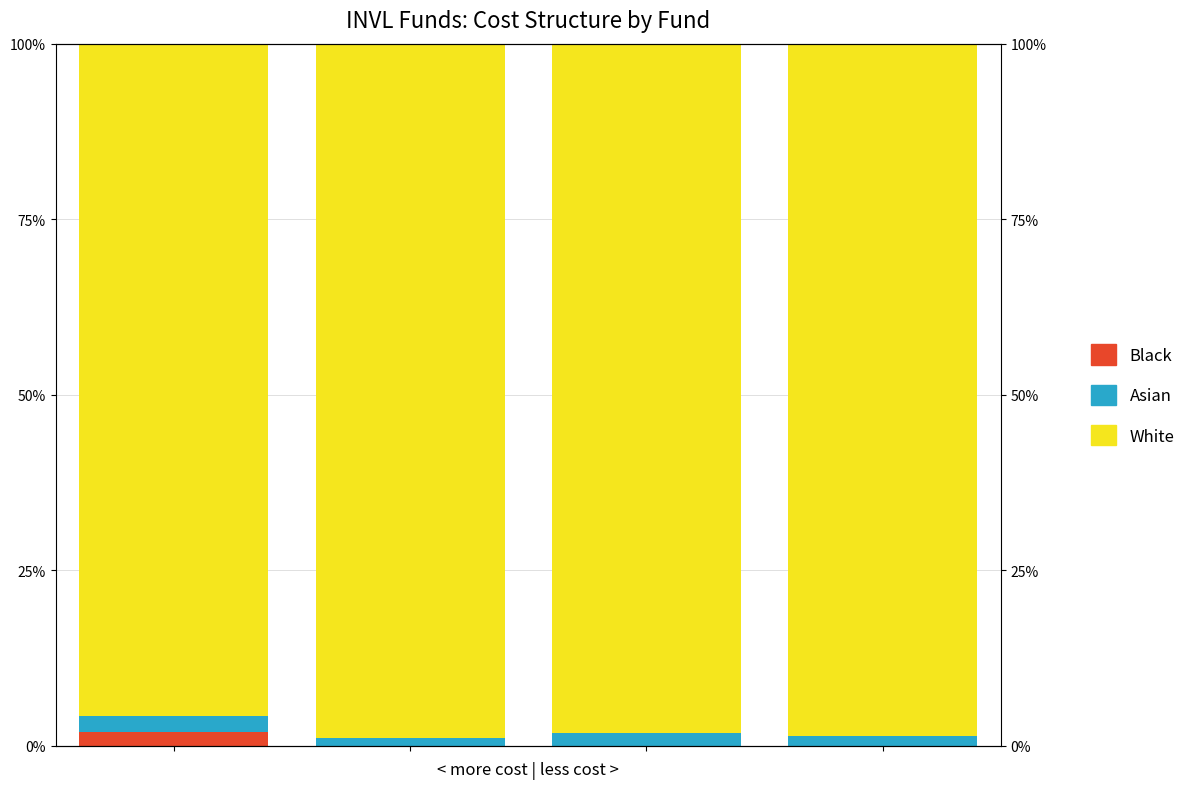

What are all the series names shown in the legend?

Black, Asian, White